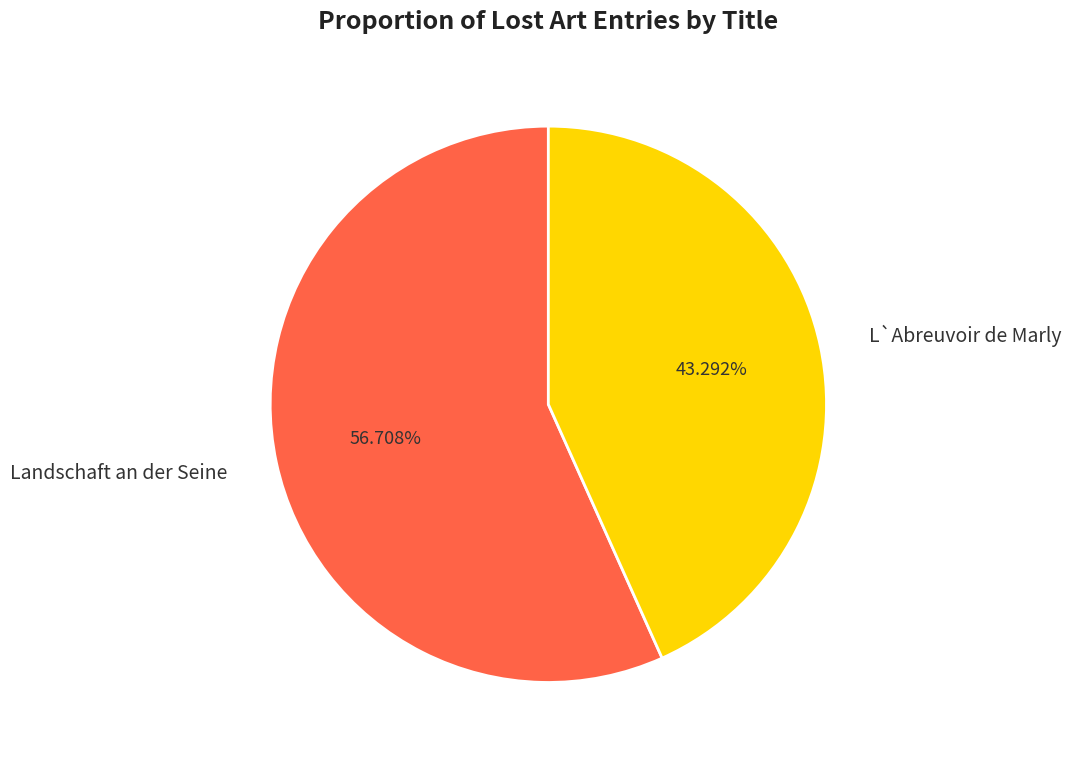

What is the majority slice?

Landschaft an der Seine